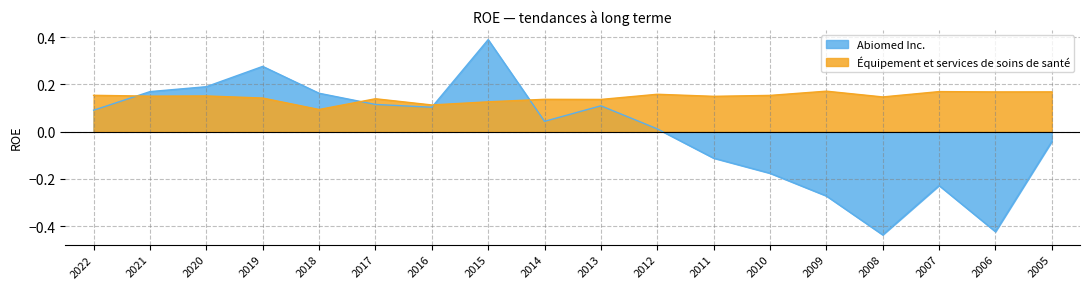

True or false: Abiomed Inc. has a value of -0.3 at 2009.

True